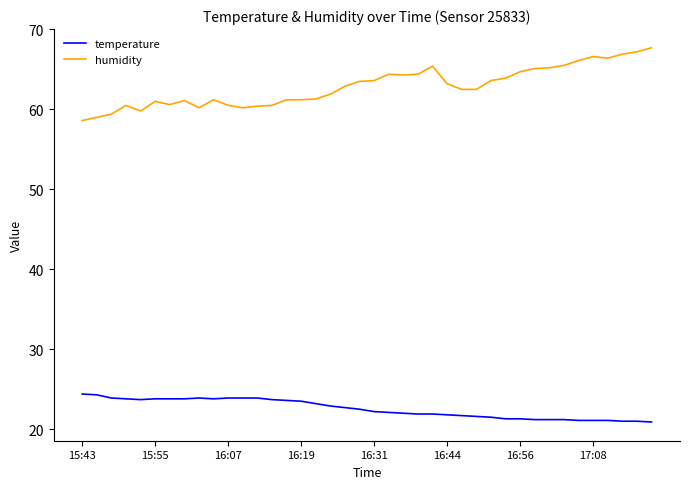

What is the maximum value shown in the chart?

67.7